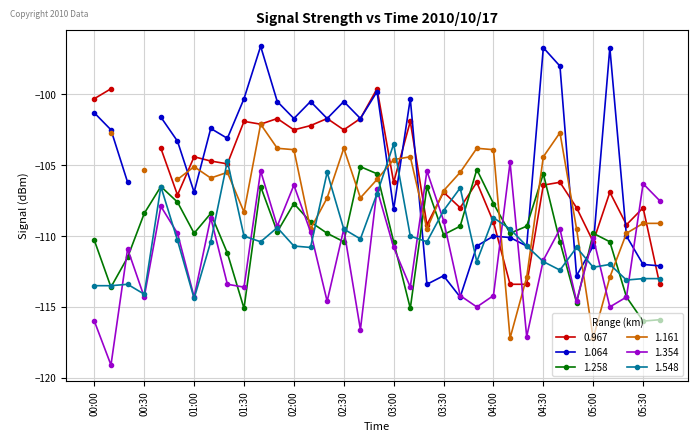

Is this an area chart (filled region under the line)?

No